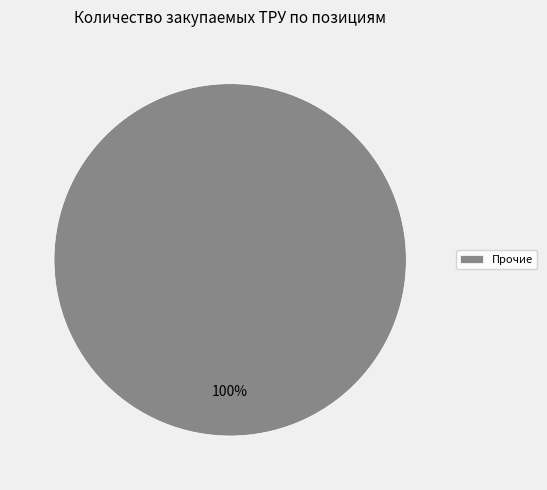

Is there any slice that represents more than half of the pie?

Yes